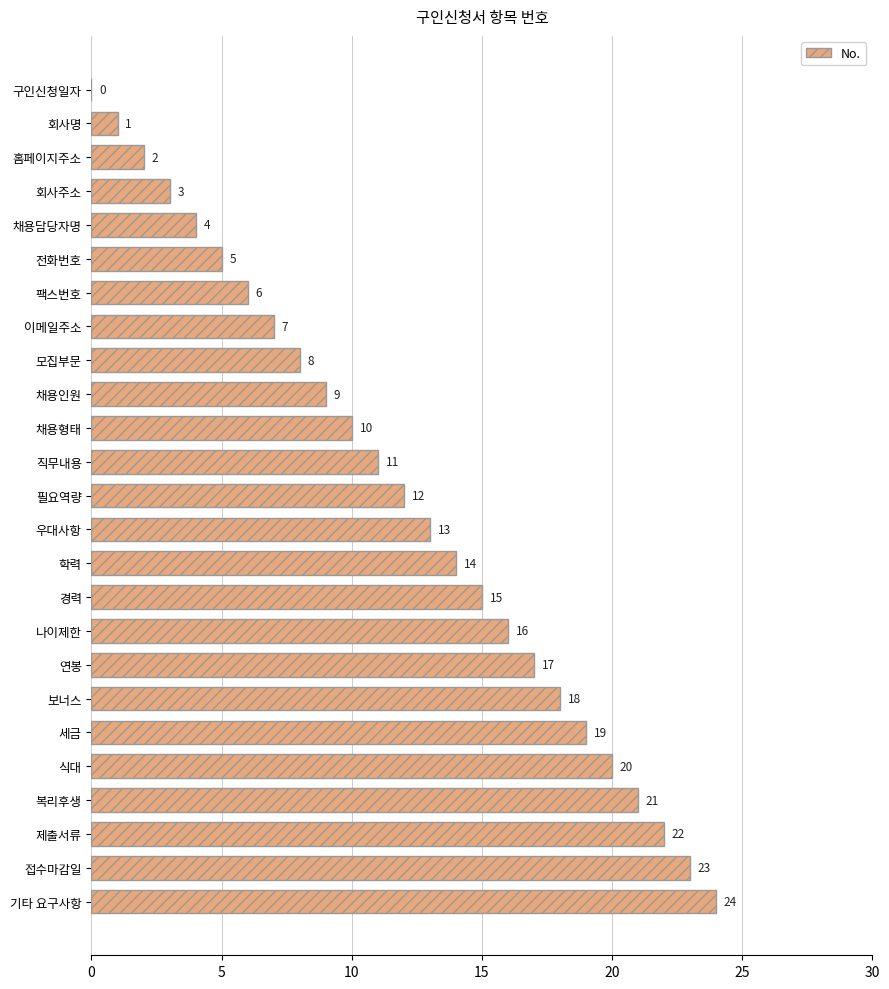

The value at 직무내용 is 5. True or false?

False